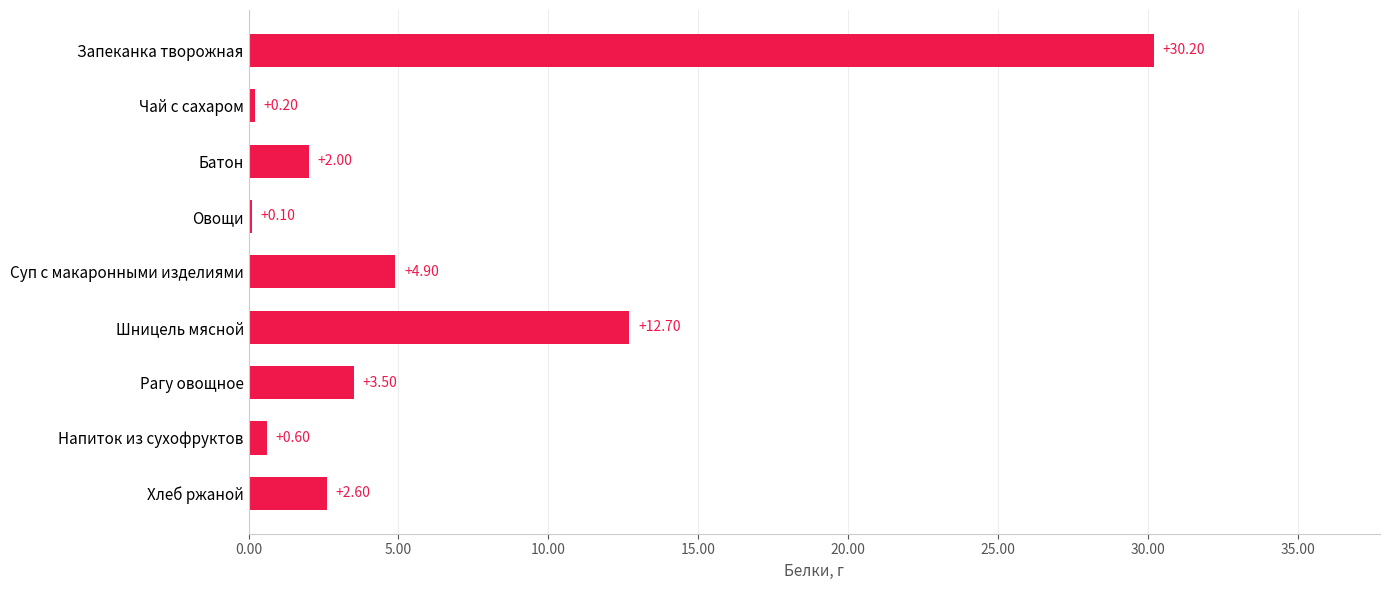

What is the change in value from Шницель мясной to Чай с сахаром?

-12.5